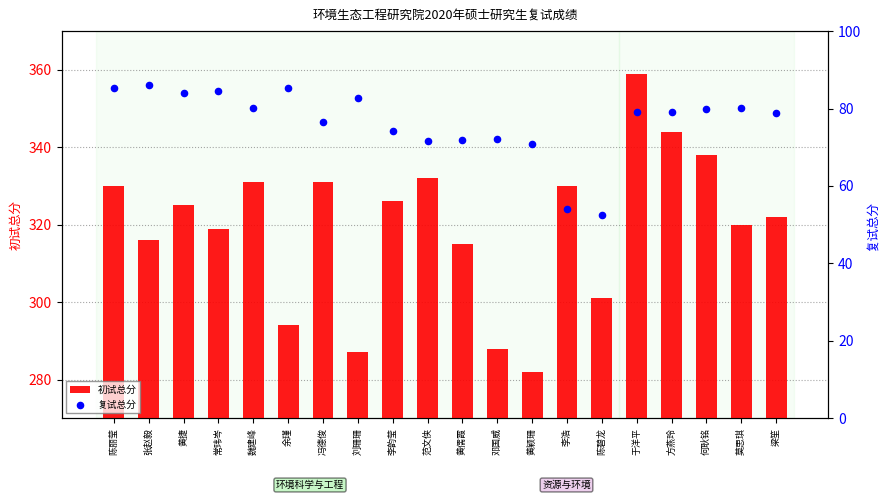

At how many categories does at least one series exceed 231?

20